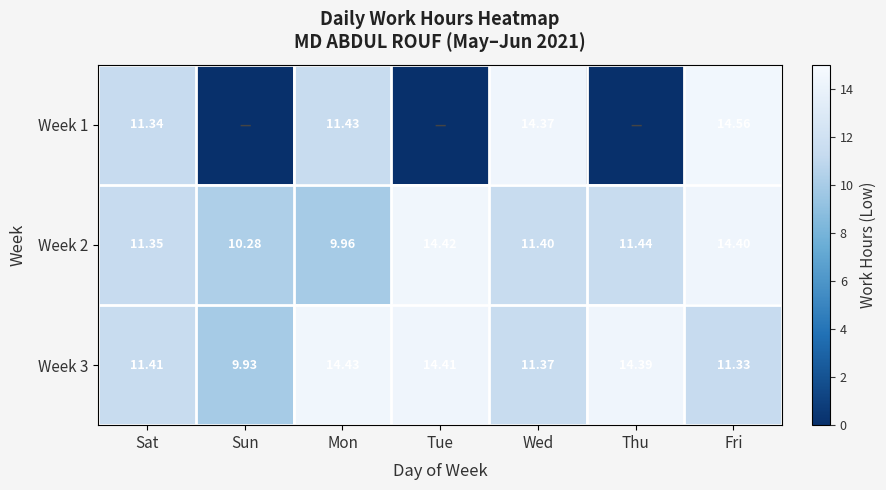

At how many categories does at least one series exceed 11?

6